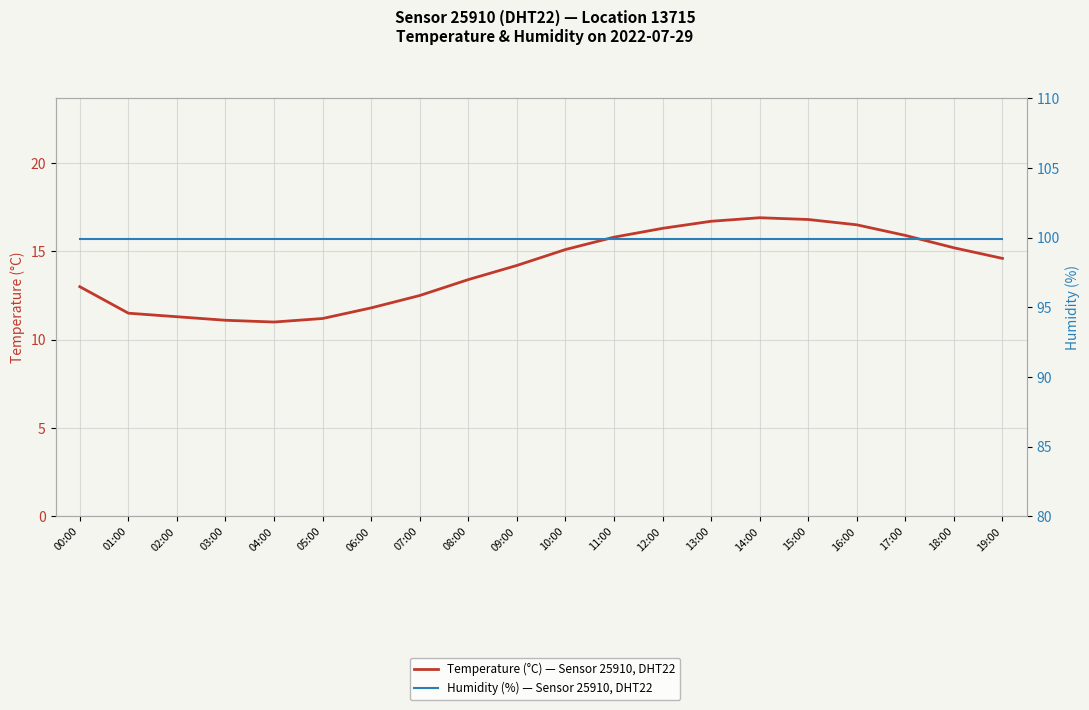

True or false: Temperature (°C) — Sensor 25910, DHT22 and Humidity (%) — Sensor 25910, DHT22 intersect in this chart.

False